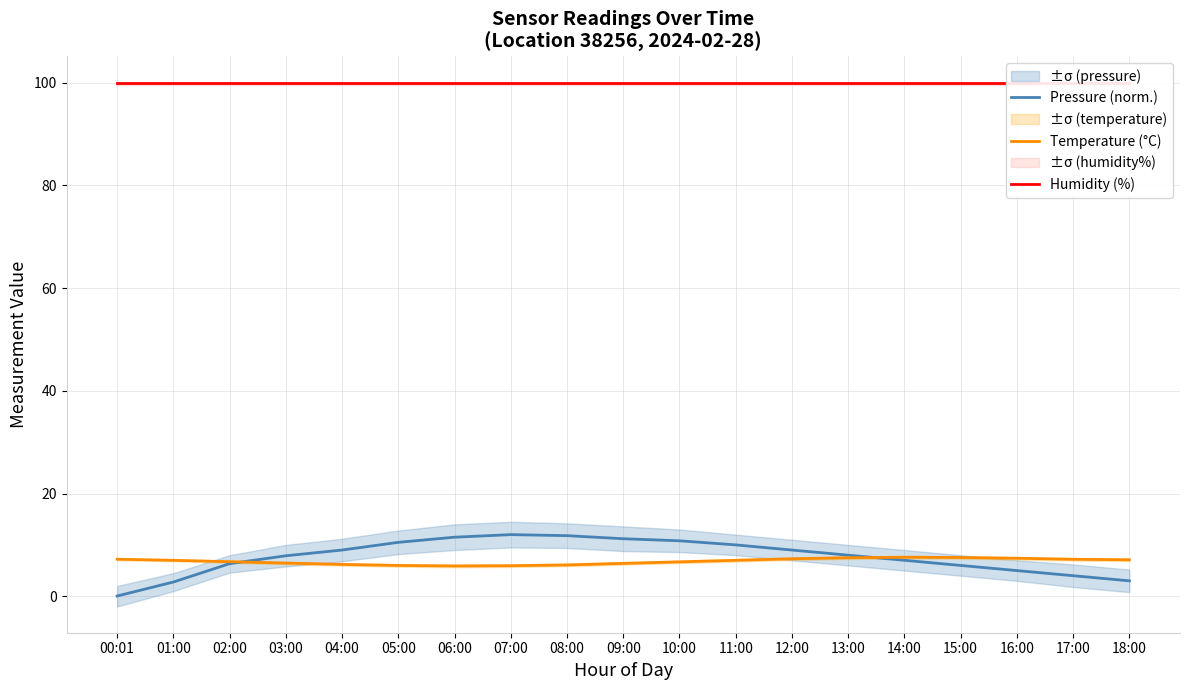

What is the label of the 14th point from the right?

05:00